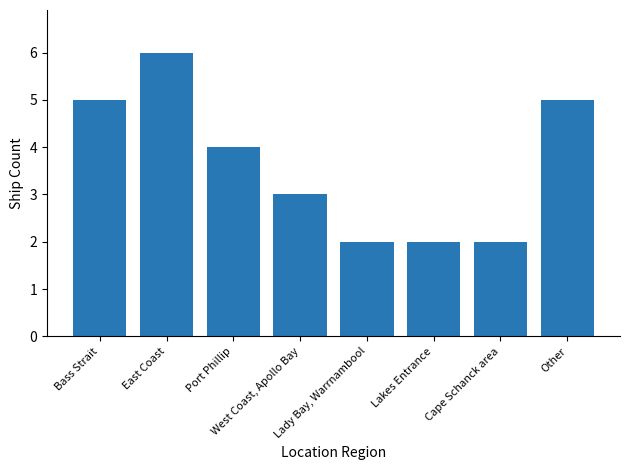

Approximately how many times larger is the value at Bass Strait compared to Other?

1.0